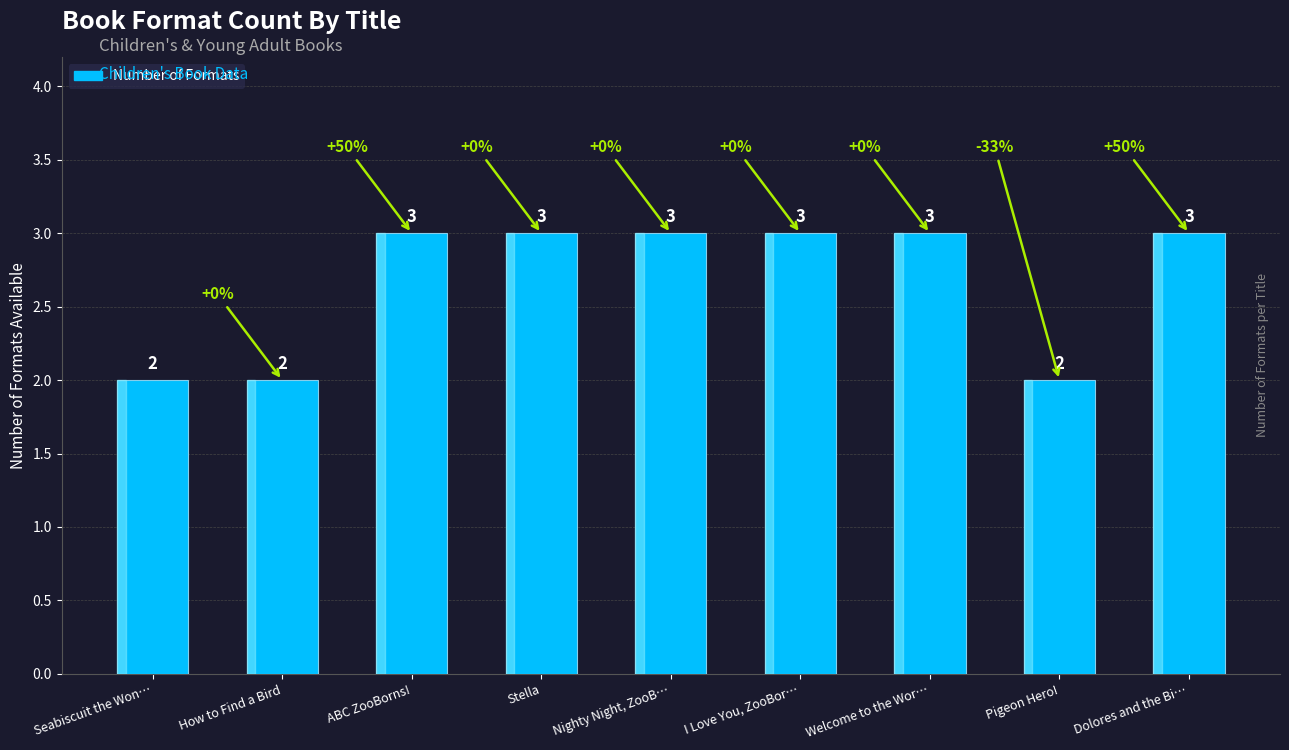

What is the sum of the values at How to Find a Bird and Stella?

5